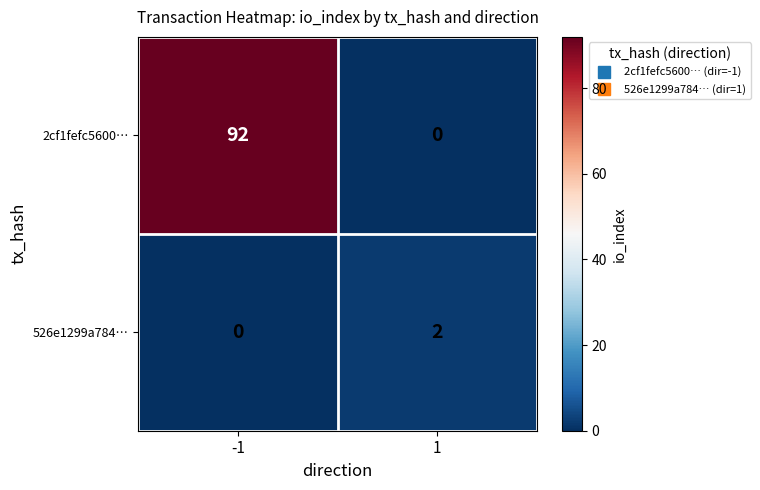

What is the difference between the highest and lowest values at 1?

2